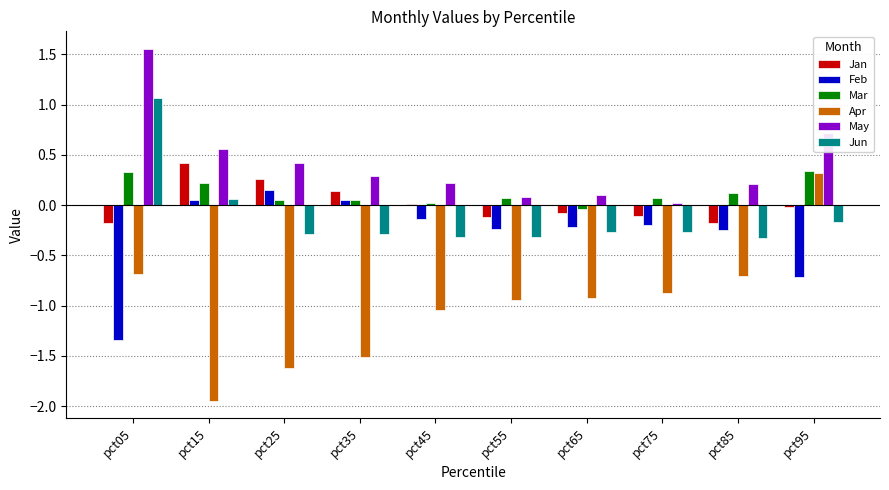

What is the approximate value of Jun at pct85?

-0.3